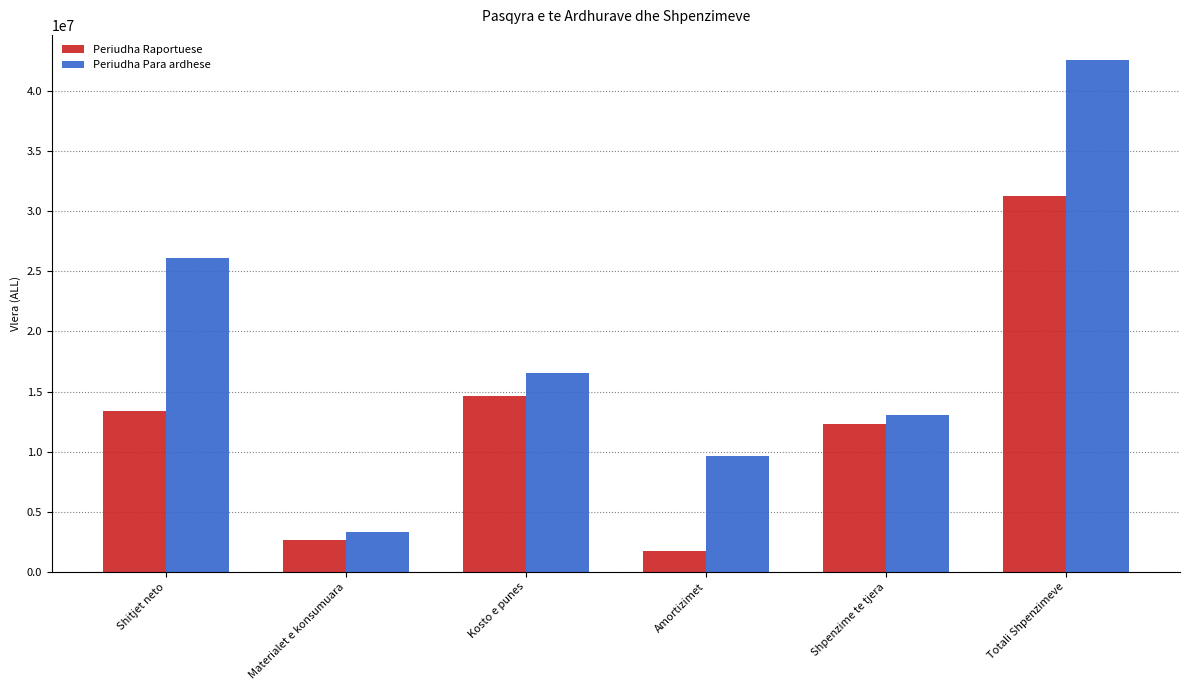

What is the lowest value of the Periudha Raportuese series?

1762256.0